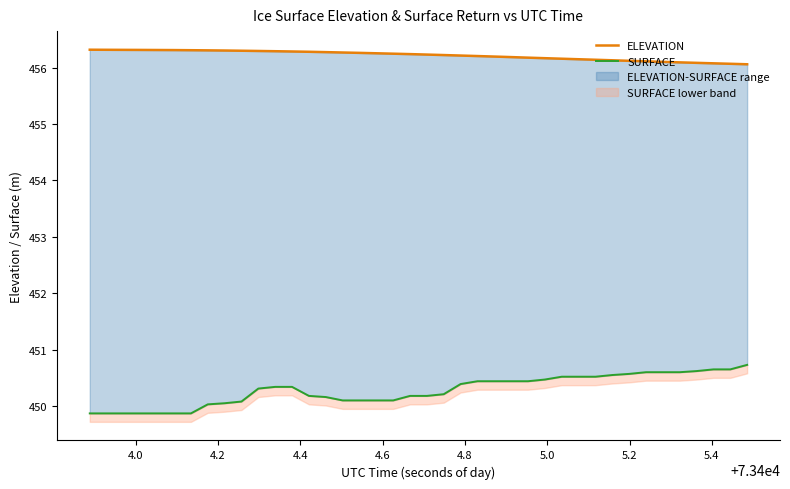

How many lines are shown in the chart?

2